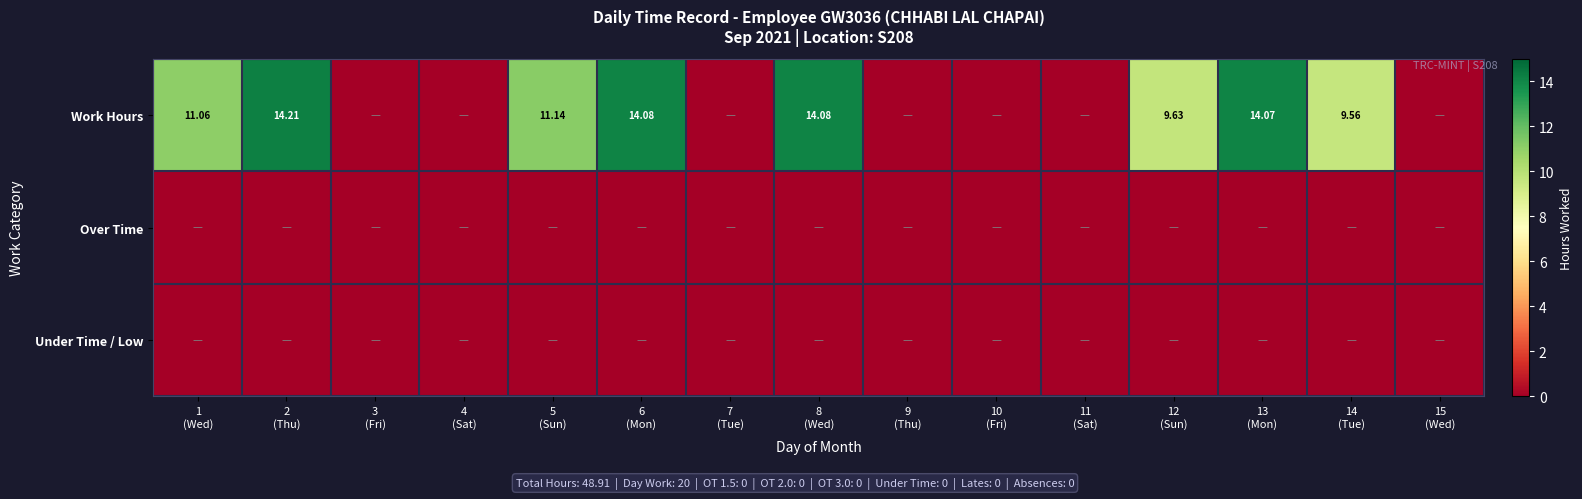

What is the difference between the highest and lowest values at 1
(Wed)?

11.1